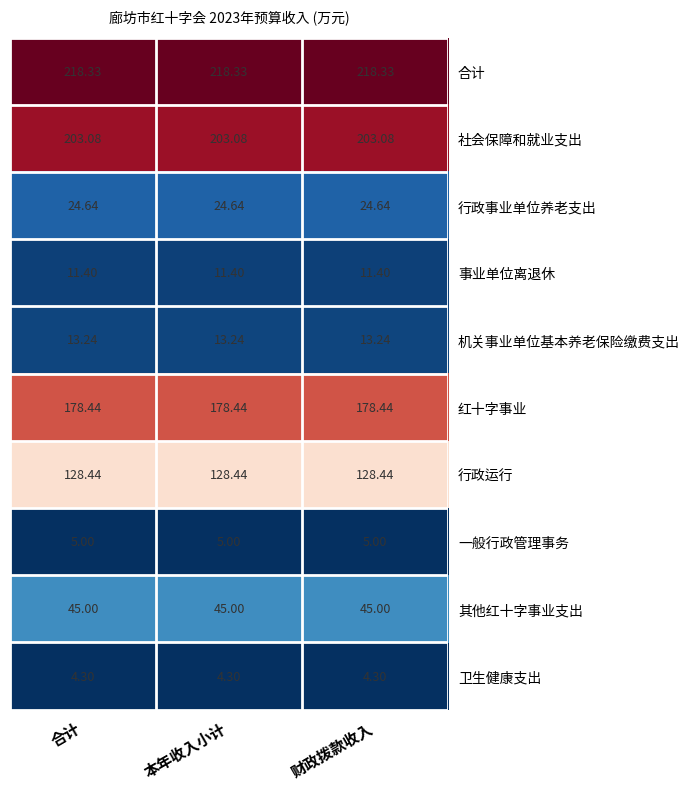

Is the value of 社会保障和就业支出 at 本年收入小计 greater than the value of 一般行政管理事务 at 本年收入小计?

Yes